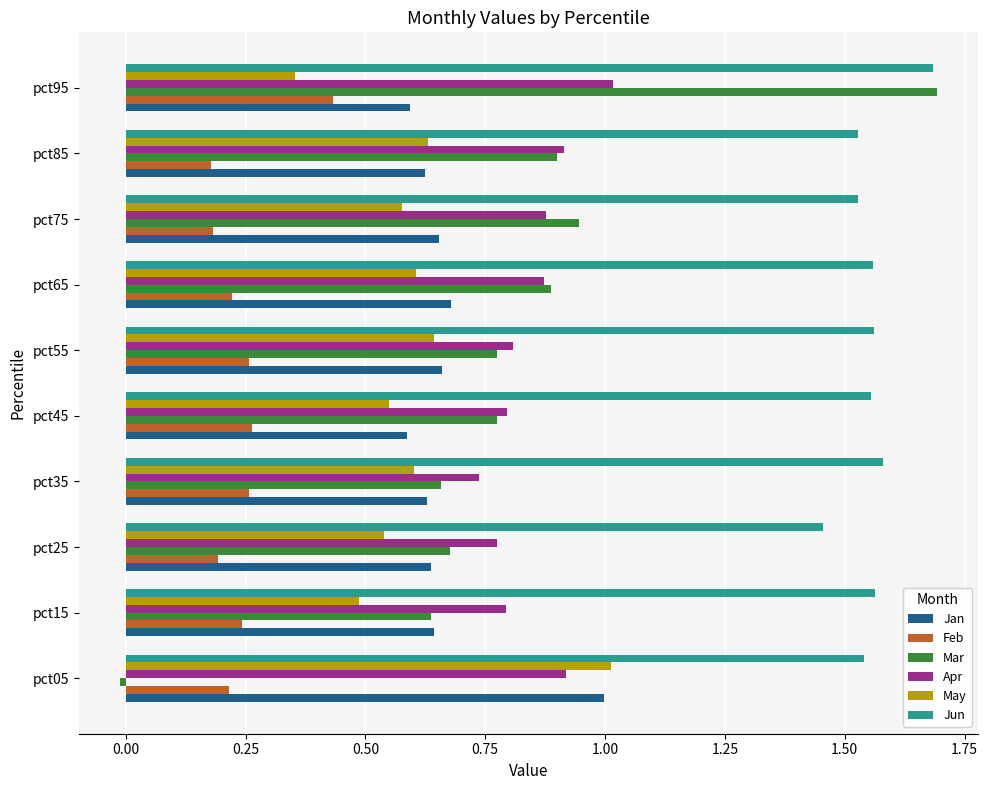

The Jan series shows 0.6 at pct45. True or false?

True